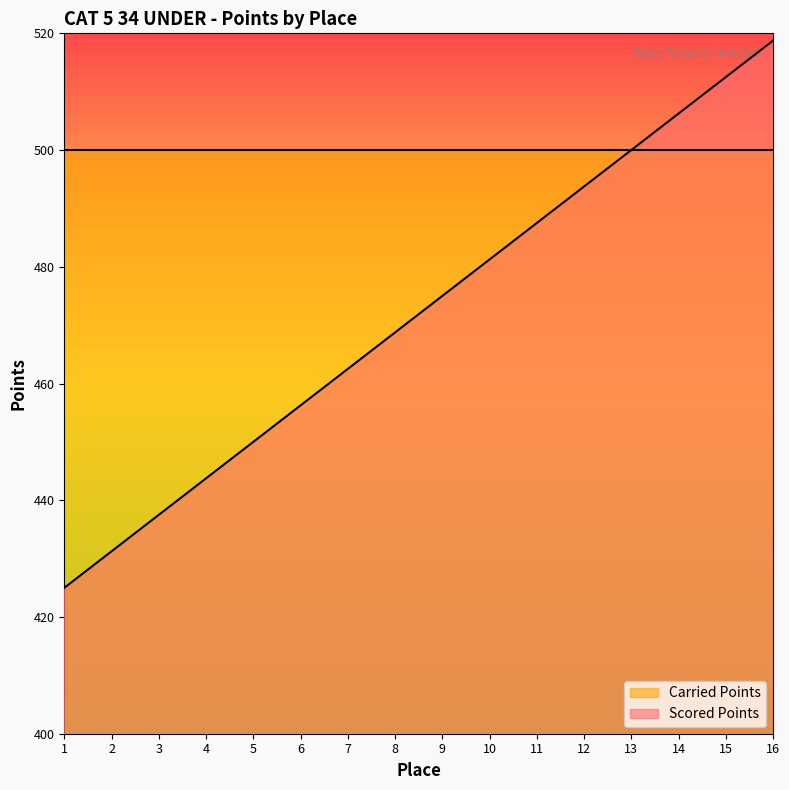

At which label does the data first exceed 475?

10